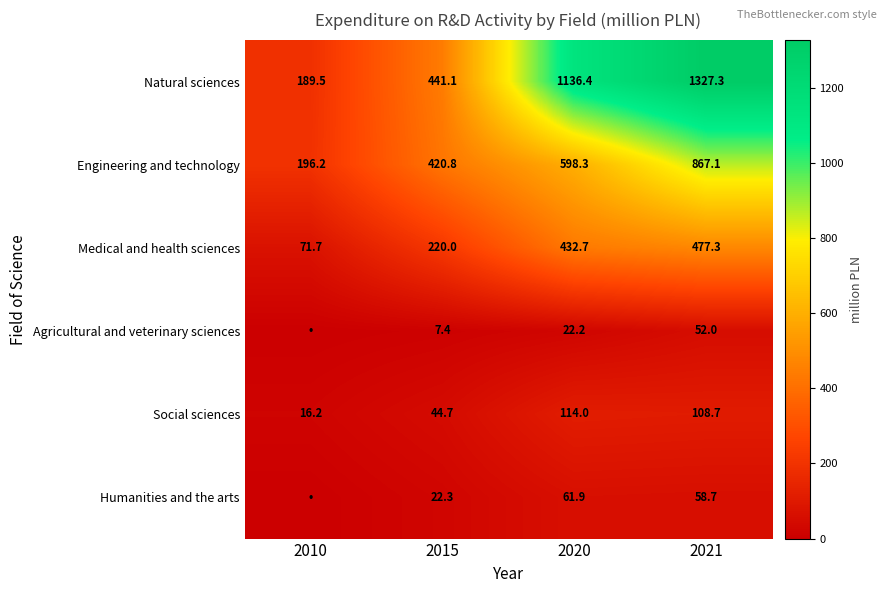

At which category is the sum across all series the highest?

2021